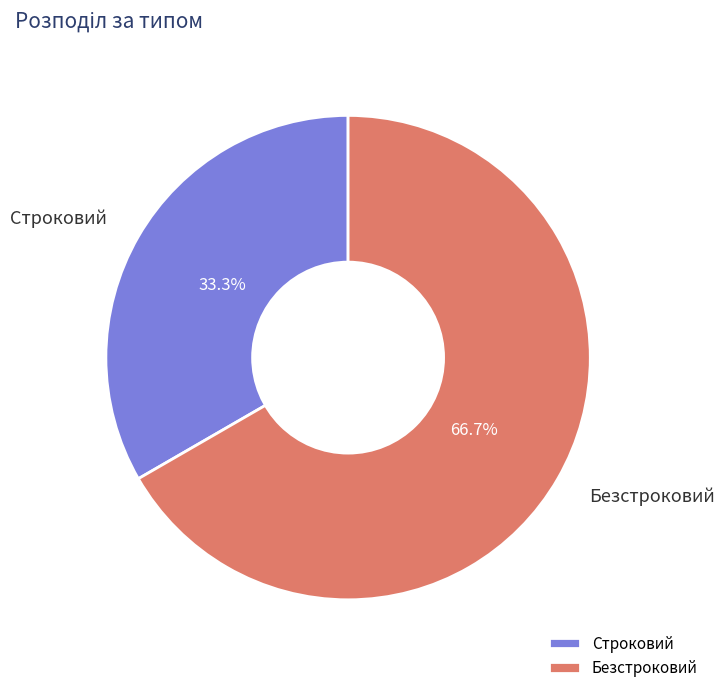

How many segments does this pie chart have?

2